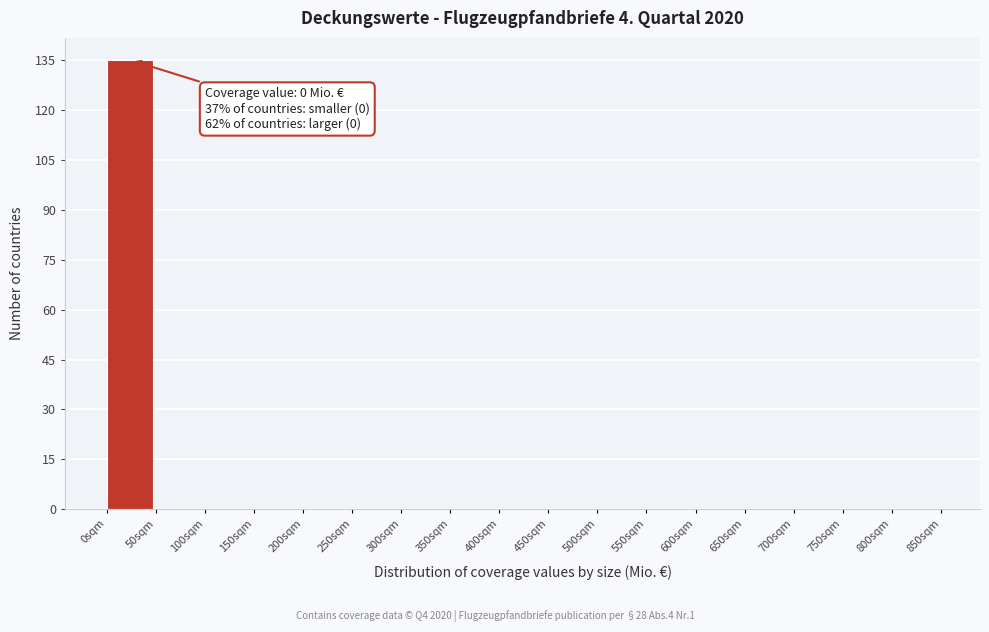

Which range on the x-axis has the tallest bar?

0 to 50